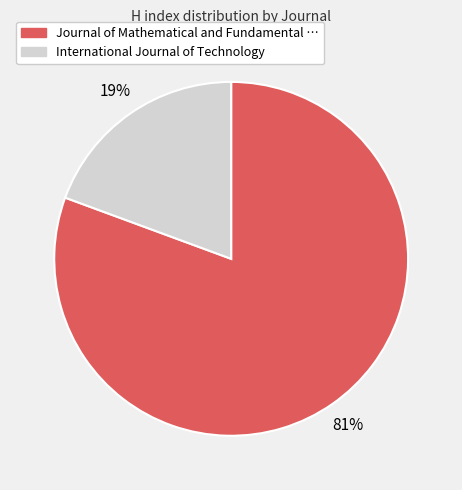

To the nearest percent, what portion does International Journal of Technology represent?

19%